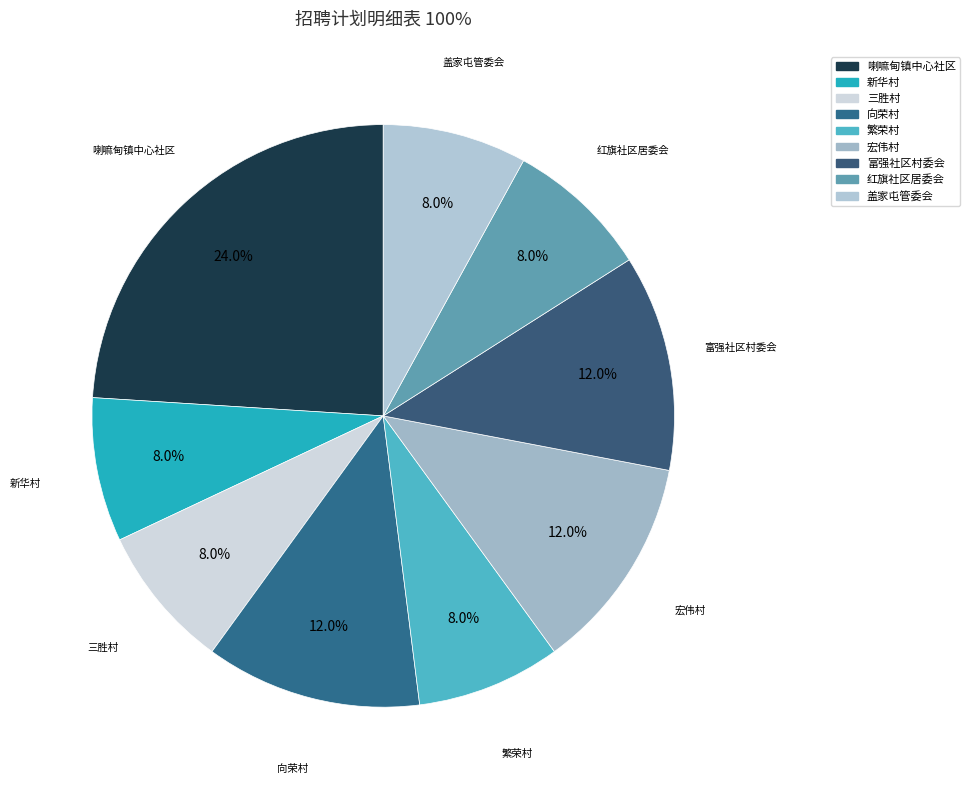

How much of the chart is everything except 盖家屯管委会?

92.0%